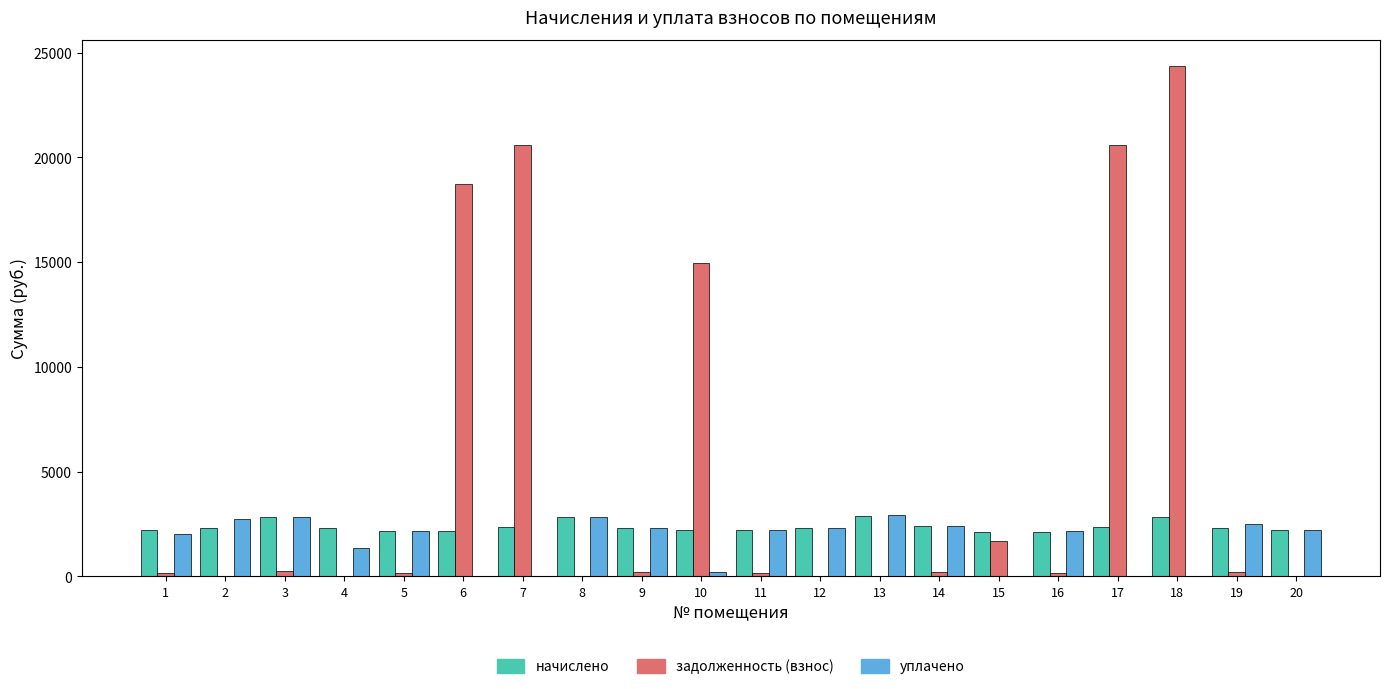

At which label does уплачено first exceed 2213?

2